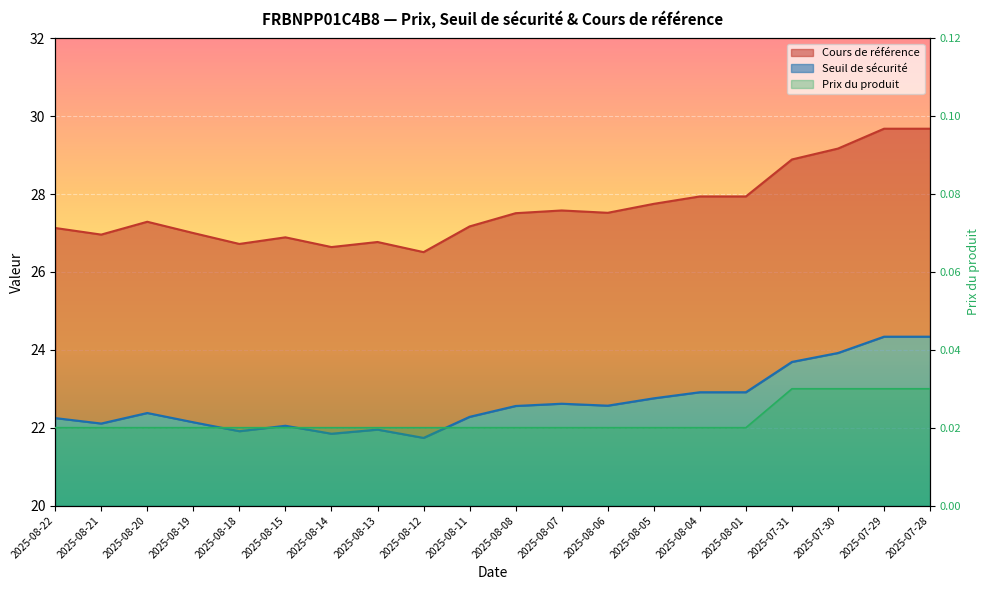

What are all the series names shown in the legend?

Seuil de sécurité, Cours de référence, Prix du produit